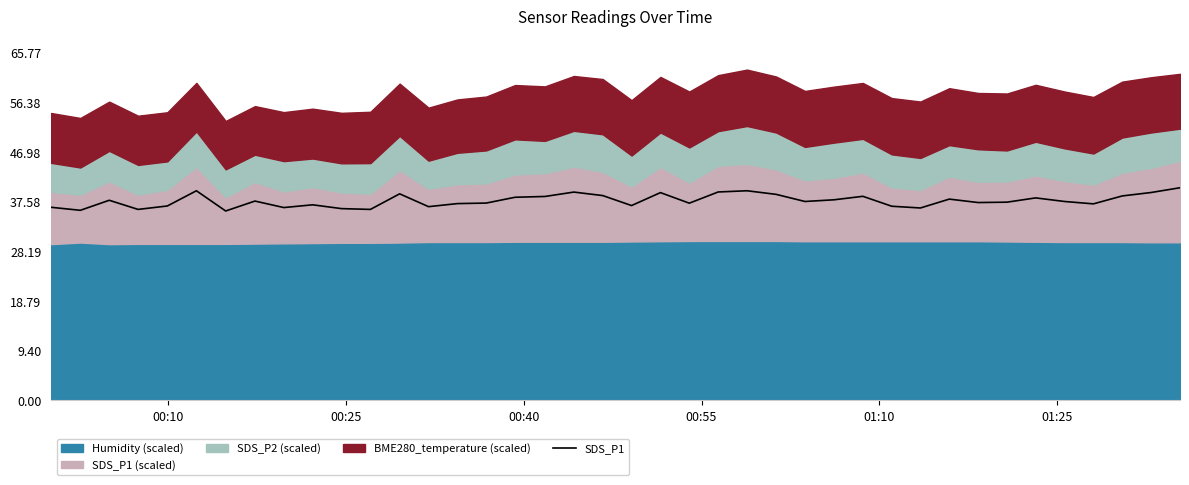

What is the minimum value for SDS_P1?

35.9